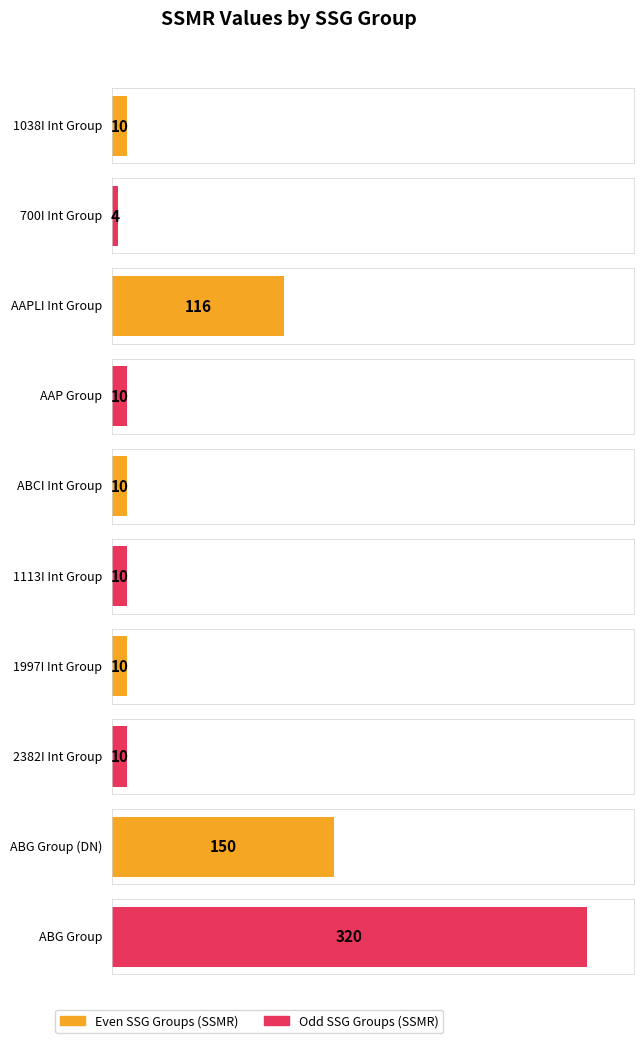

Is it true that Max SSMR equals 5 at 2382I Int Group?

False